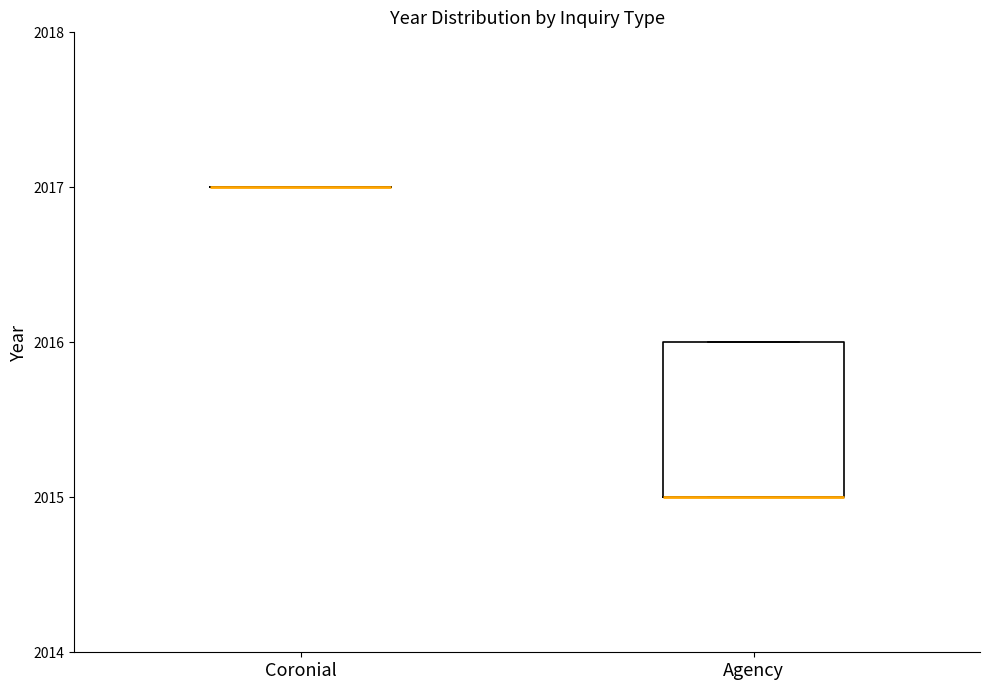

Which box is the tallest, from its lower edge to its upper edge?

Agency